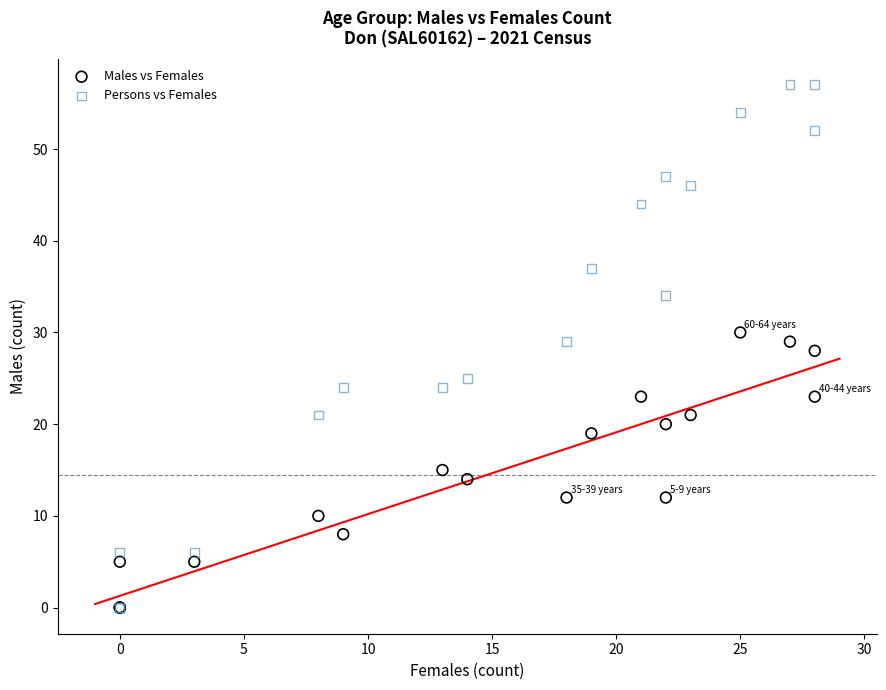

What are all the series names shown in the legend?

Males vs Females, Persons vs Females